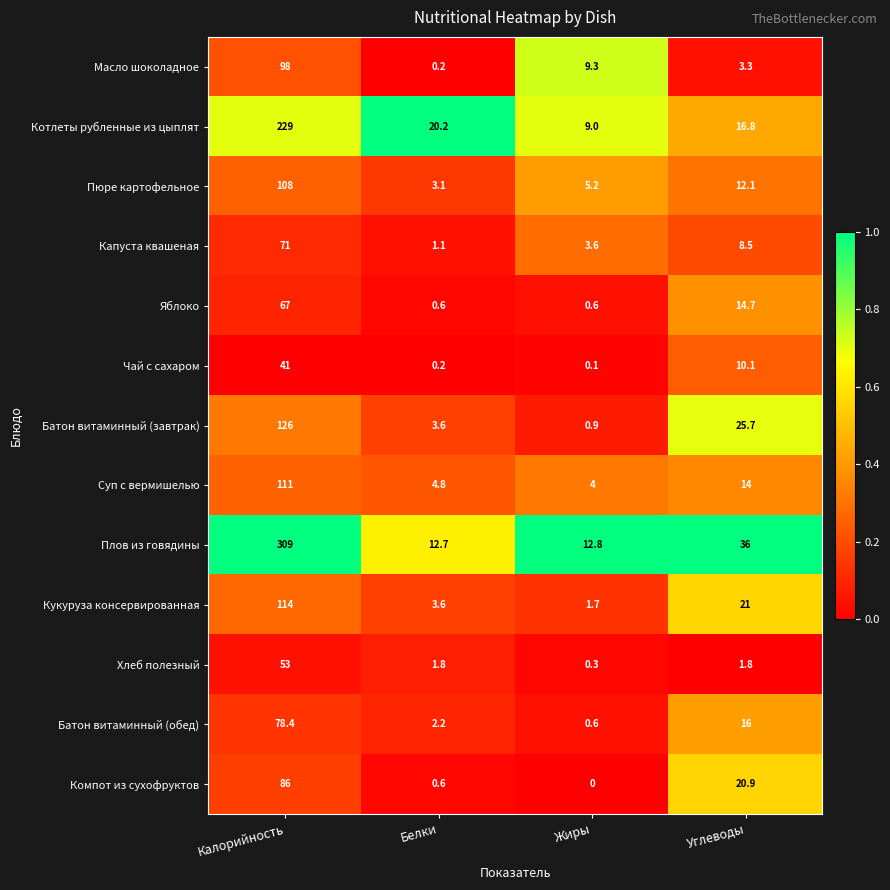

At which category does the chart reach its minimum across all series?

Жиры